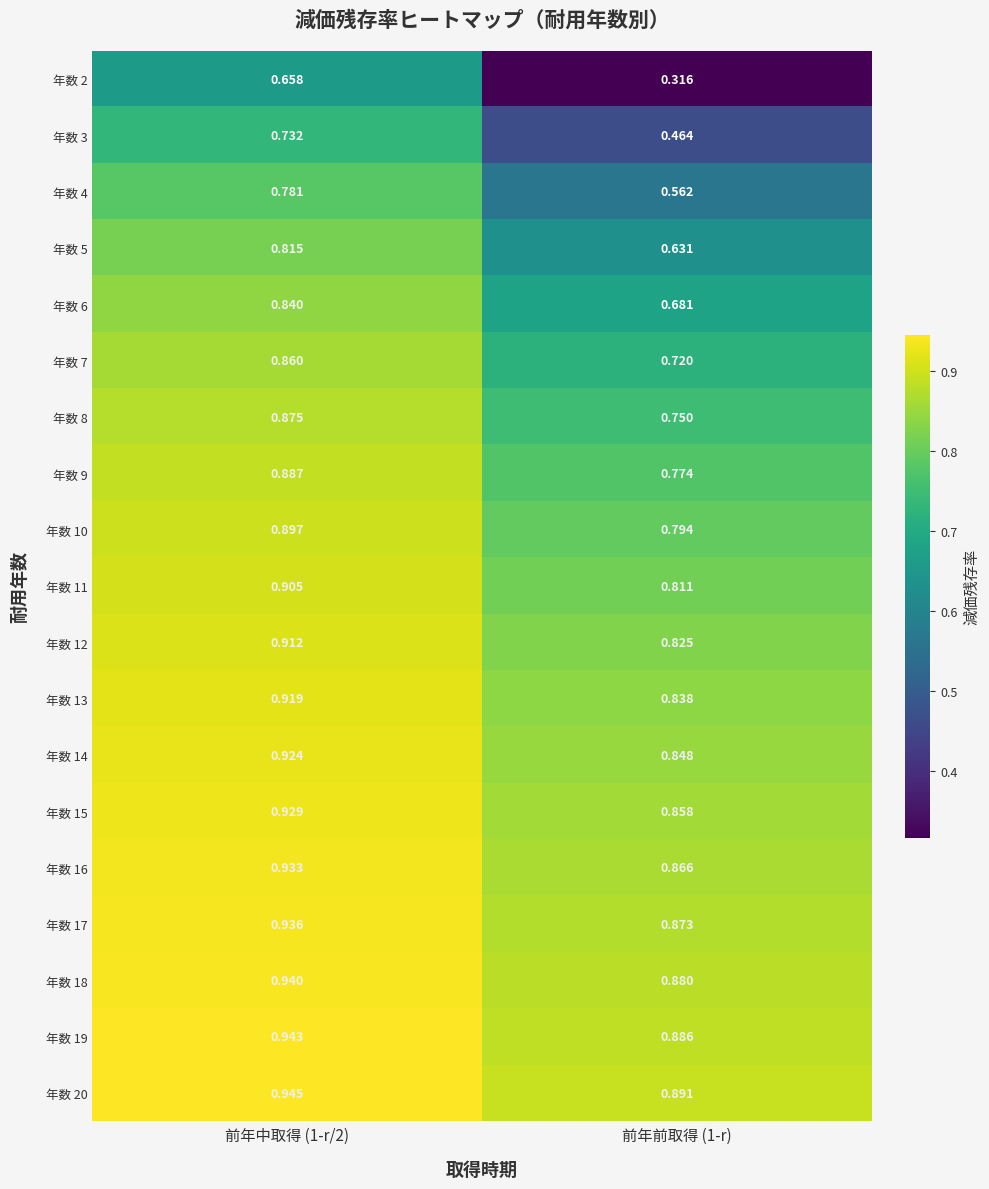

At 前年中取得 (1-r/2), list the series in order from largest to smallest.

年数 20, 年数 19, 年数 18, 年数 17, 年数 16, 年数 15, 年数 14, 年数 13, 年数 12, 年数 11, 年数 10, 年数 9, 年数 8, 年数 7, 年数 6, 年数 5, 年数 4, 年数 3, 年数 2